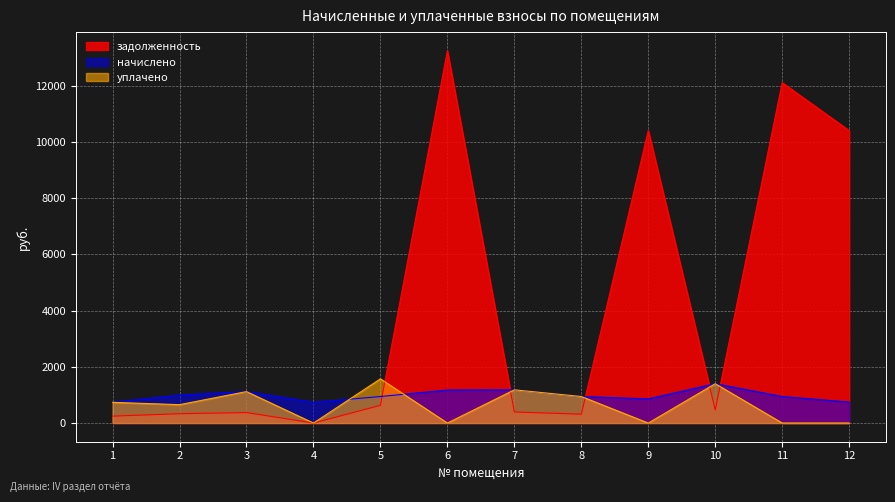

At which category does начислено reach its first local valley?

4